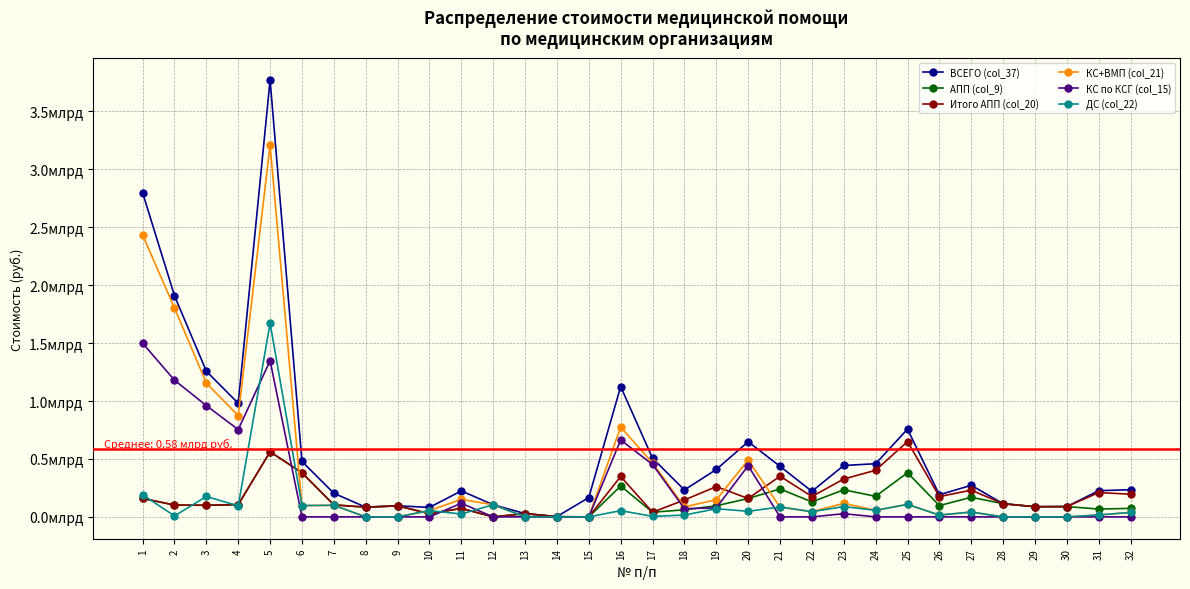

At which label does ДС (col_22) reach its peak?

5